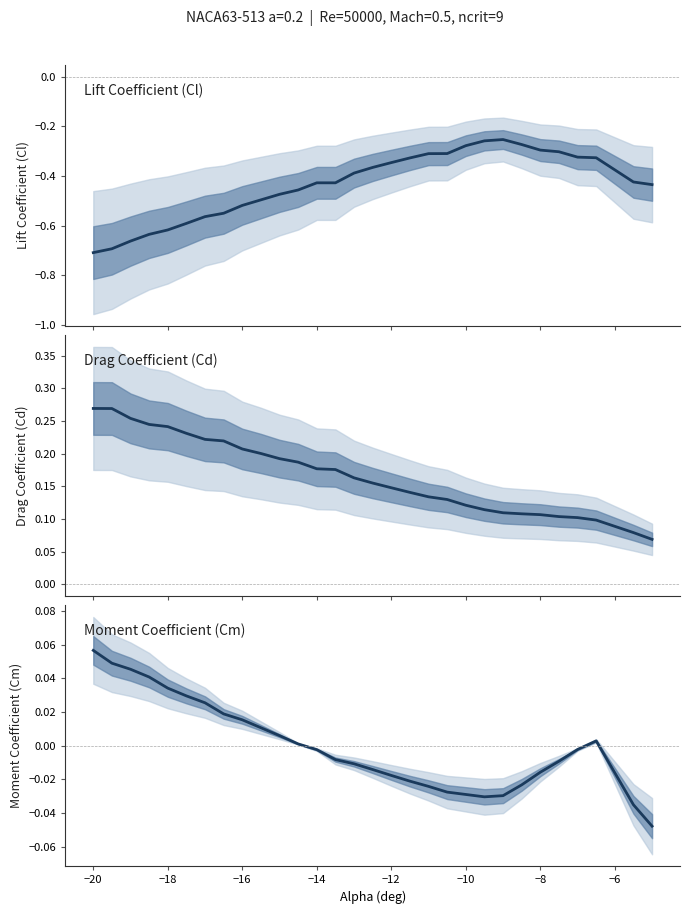

Reading right to left, list all the values displayed in this chart.

Cl: -0.4	-0.4	-0.3	-0.3	-0.3	-0.3	-0.3	-0.3	-0.3	-0.3	-0.3	-0.3	-0.3	-0.3	-0.4	-0.4	-0.4	-0.4	-0.5	-0.5	-0.5	-0.5	-0.6	-0.6	-0.6	-0.6	-0.6	-0.7	-0.7	-0.7
Cd: 0.1	0.1	0.1	0.1	0.1	0.1	0.1	0.1	0.1	0.1	0.1	0.1	0.1	0.1	0.2	0.2	0.2	0.2	0.2	0.2	0.2	0.2	0.2	0.2	0.2	0.2	0.2	0.3	0.3	0.3
Cm: -0.0	-0.0	0.0	-0.0	-0.0	-0.0	-0.0	-0.0	-0.0	-0.0	-0.0	-0.0	-0.0	-0.0	-0.0	-0.0	-0.0	-0.0	0.0	0.0	0.0	0.0	0.0	0.0	0.0	0.0	0.0	0.0	0.0	0.1